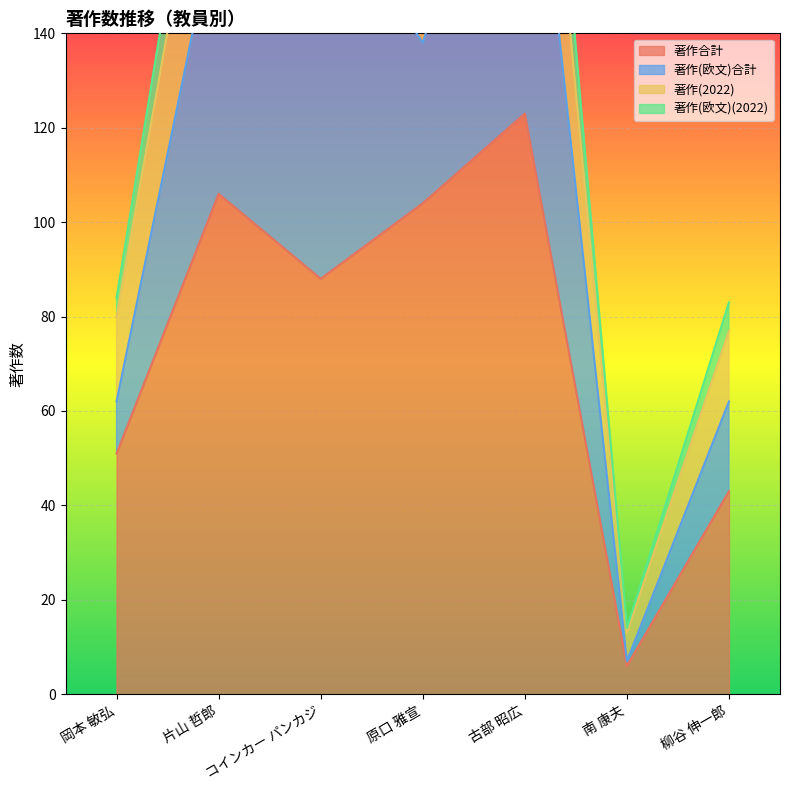

At which category is the sum across all series the highest?

古部 昭広